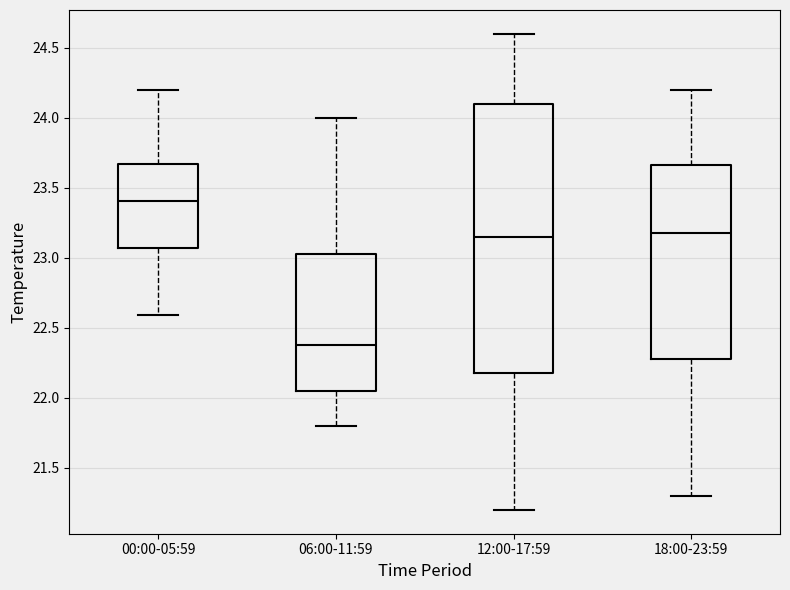

Reading left to right, read every box against the y-axis: the position of its median line, the range the box covers, and the ends of its whiskers. The values are not printed on the chart, so give them approximately, as read against the axis.

00:00-05:59: median 23.40, box 23.05 to 23.65, whiskers 22.60 to 24.20
06:00-11:59: median 22.40, box 22.05 to 23.05, whiskers 21.80 to 24.00
12:00-17:59: median 23.15, box 22.20 to 24.10, whiskers 21.20 to 24.60
18:00-23:59: median 23.20, box 22.30 to 23.65, whiskers 21.30 to 24.20